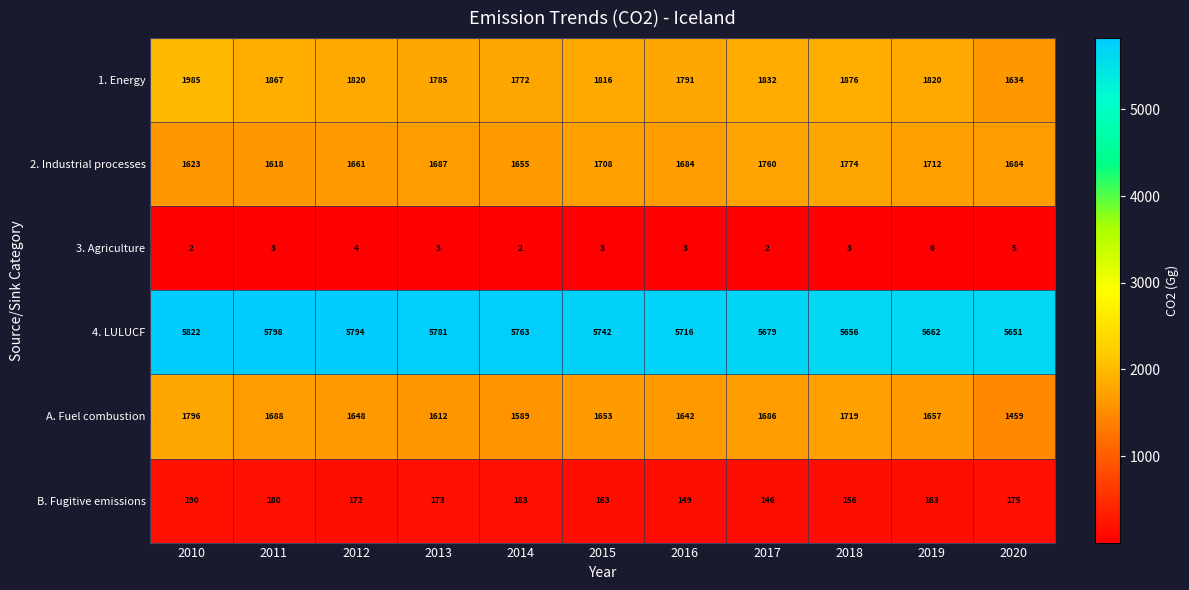

What is the spread (max minus min) of values at 2015?

5739